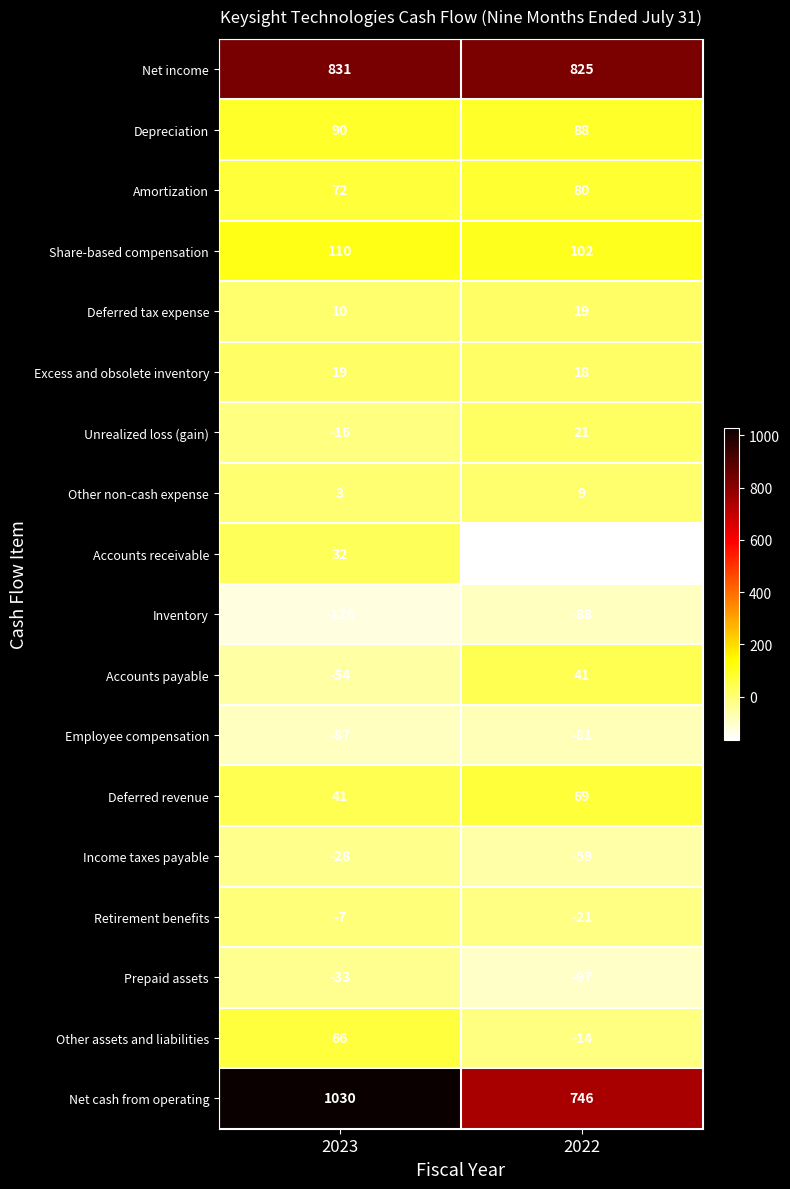

What is the sum of the Income taxes payable values at 2022 and 2023?

-87